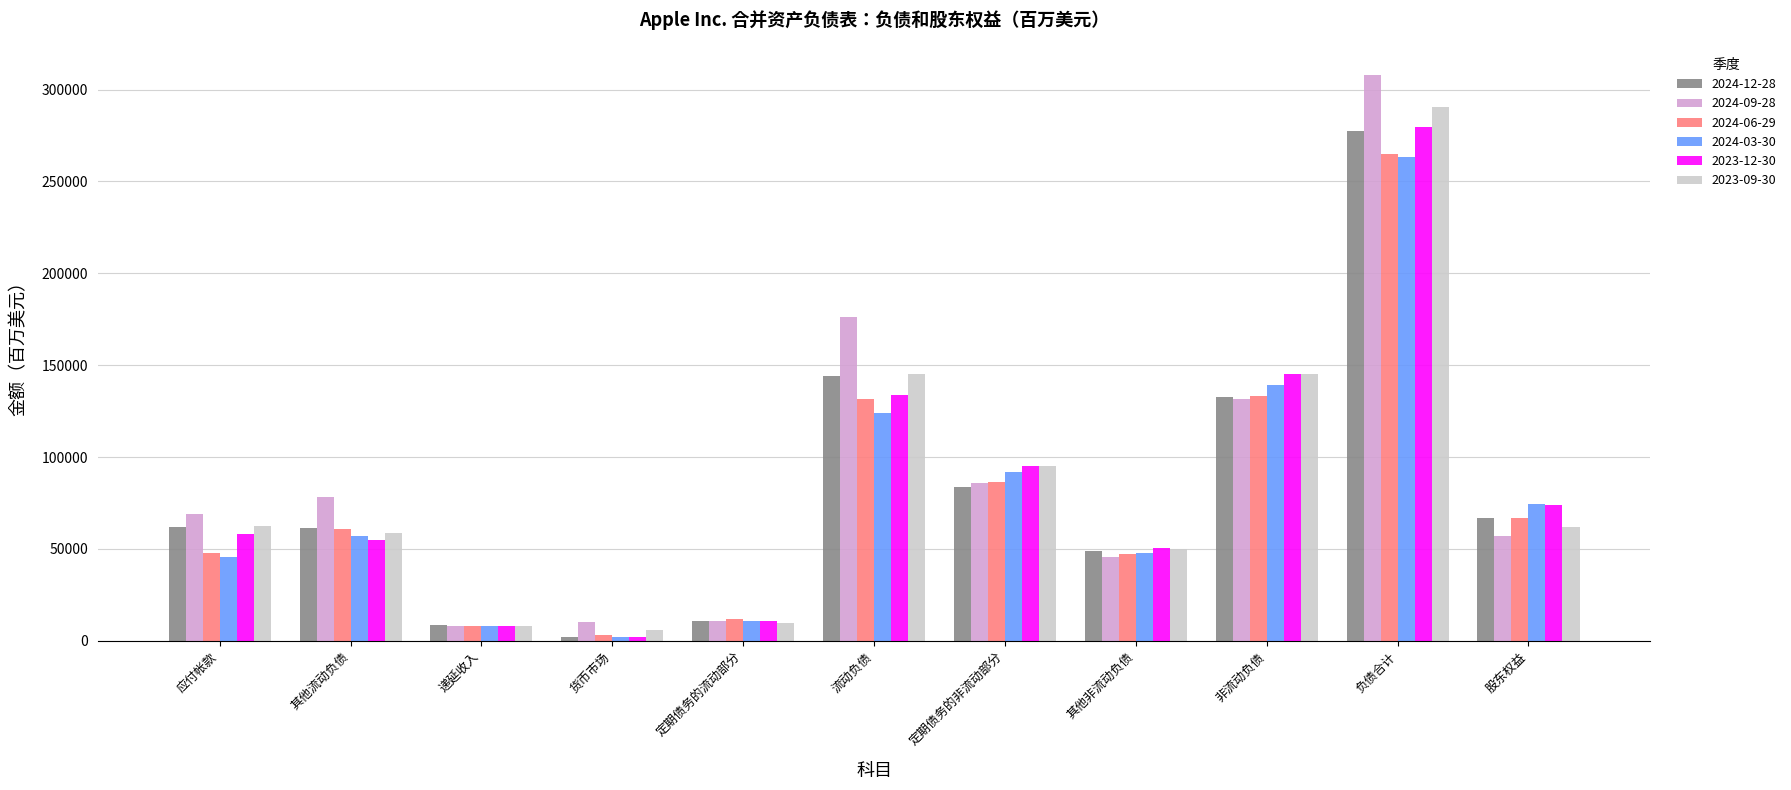

What is the sum of the 2024-06-29 values at 应付帐款 and 负债合计?

312478